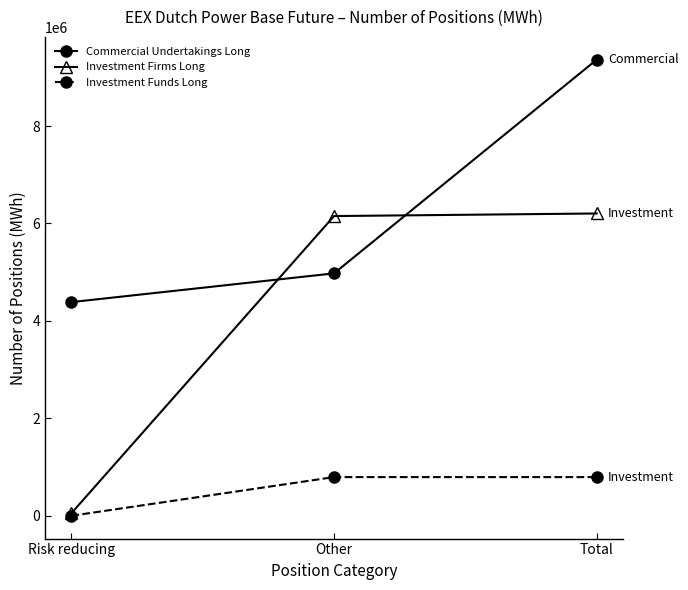

Which series has the widest spread of values?

Investment Firms Long